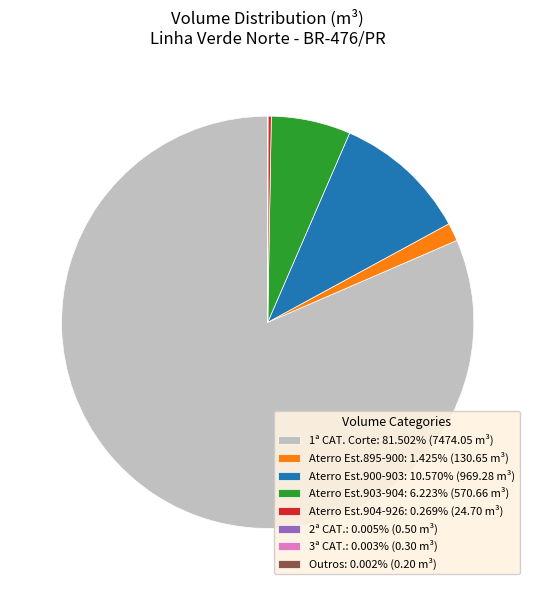

What is the ratio of the value at Aterro Est.900-903: 10.570% (969.28 m³) to the value at Aterro Est.895-900: 1.425% (130.65 m³)?

7.4